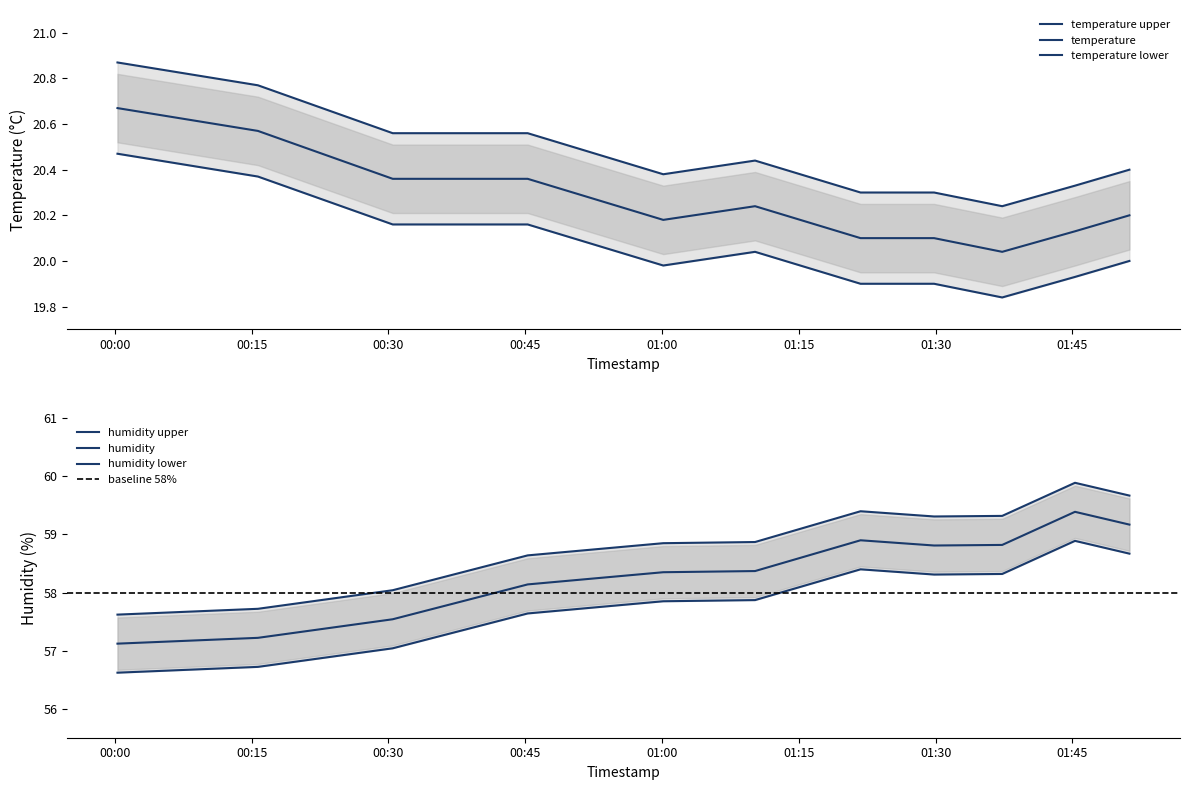

Count the number of categories in the chart.

11